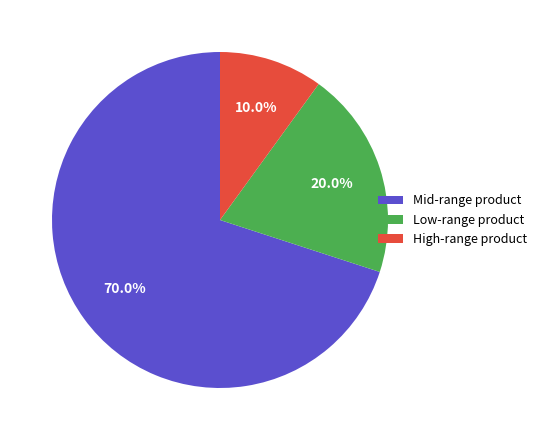

What portion of the pie excludes Mid-range product?

30.0%